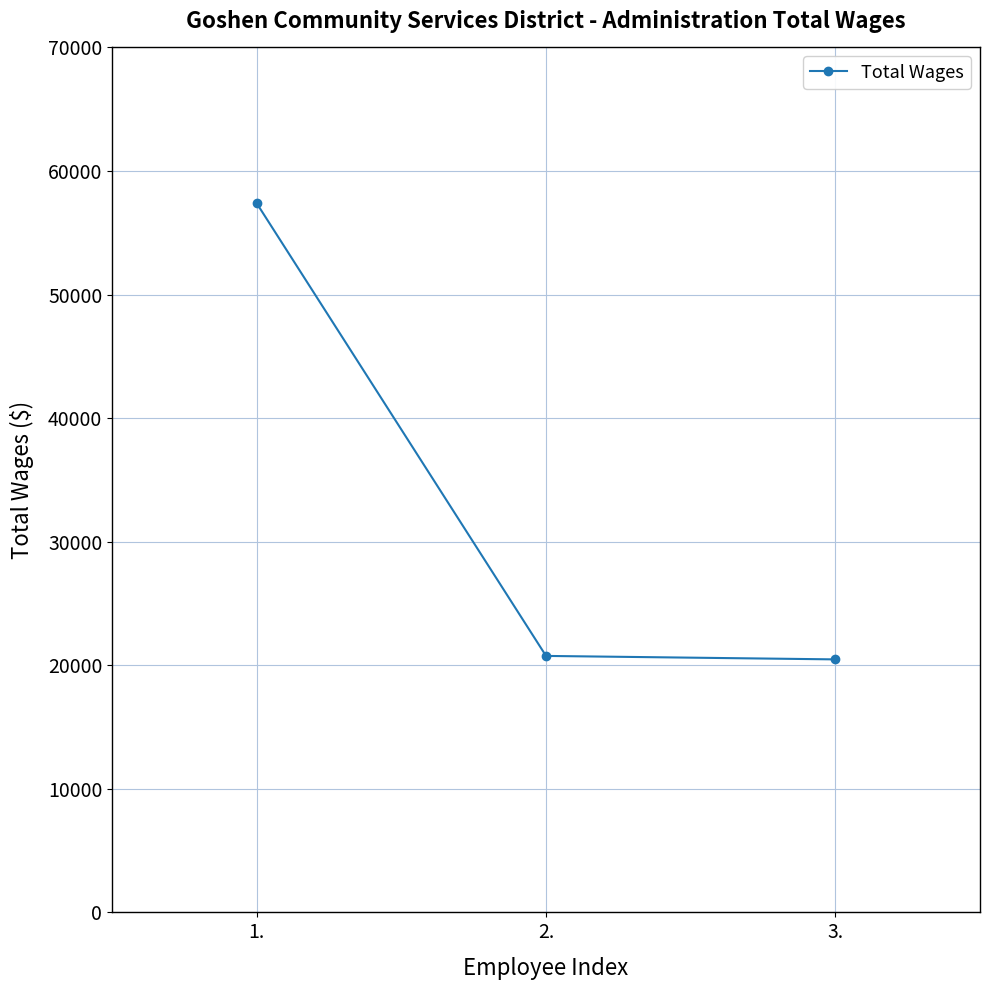

What is the change in value from 1. to 2.?

-36628